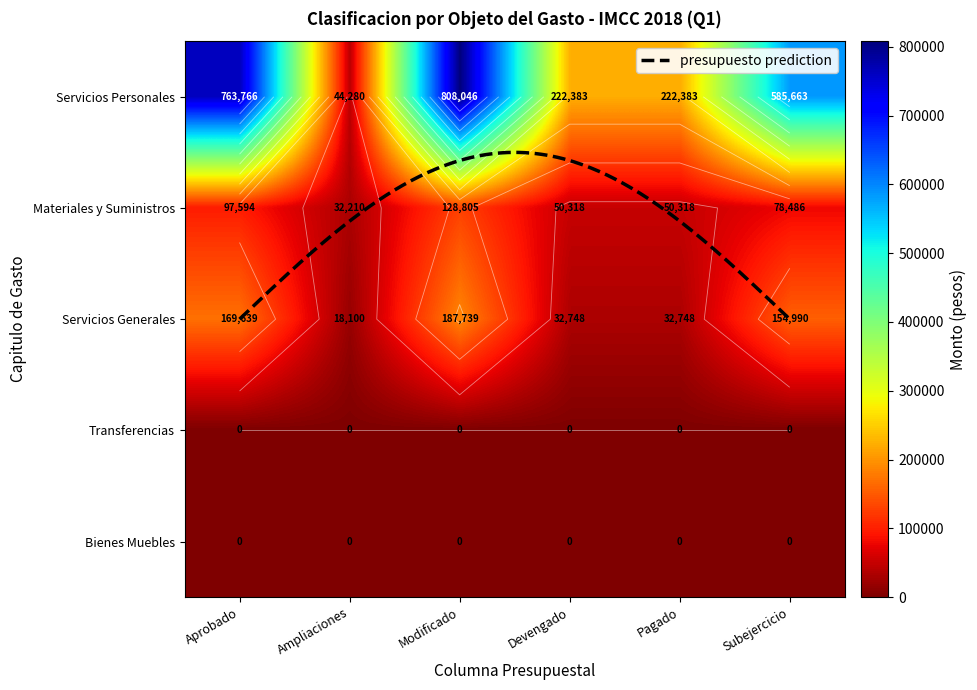

At how many categories does at least one series exceed 377056?

3